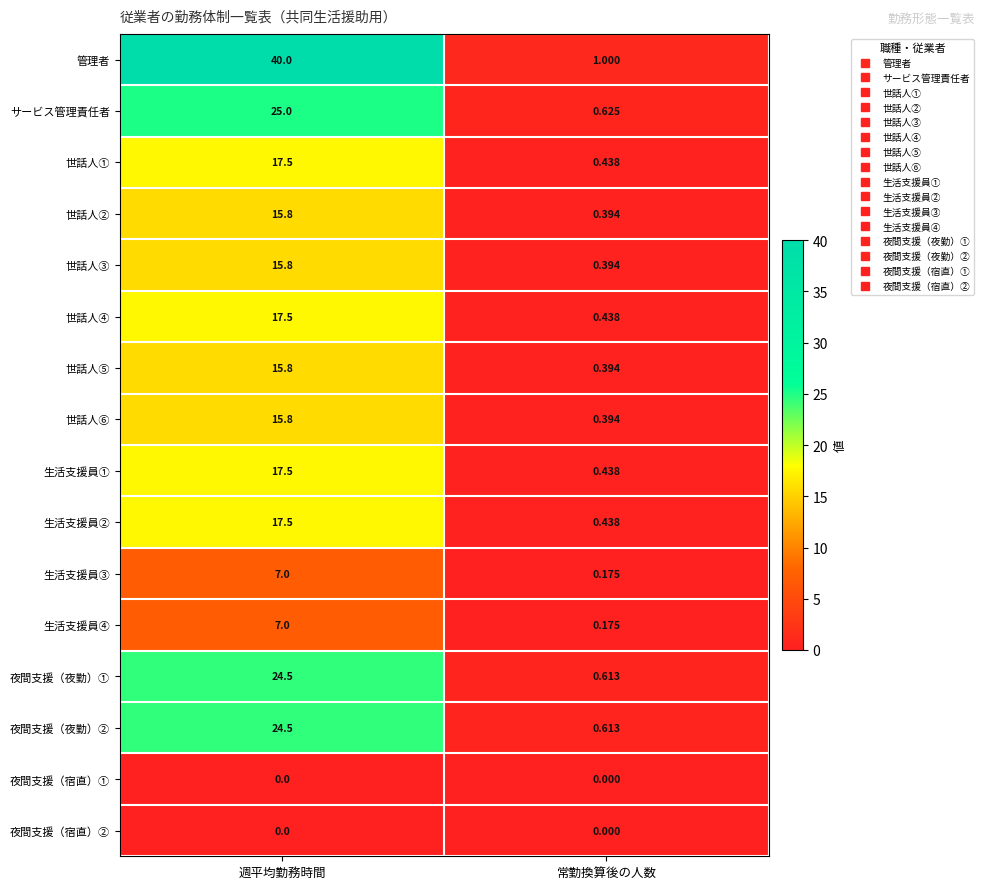

Is the value of サービス管理責任者 at 週平均勤務時間 greater than the value of 管理者 at 常勤換算後の人数?

Yes